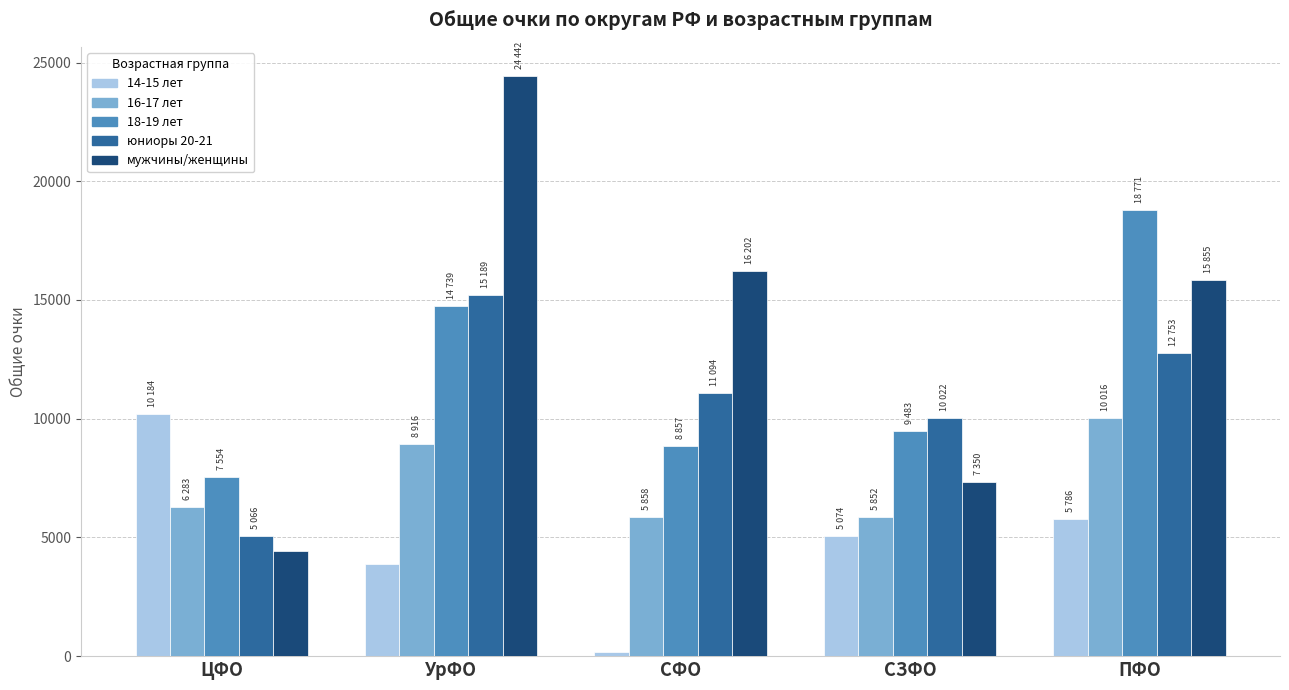

Which series has the largest total across all categories?

мужчины/женщины